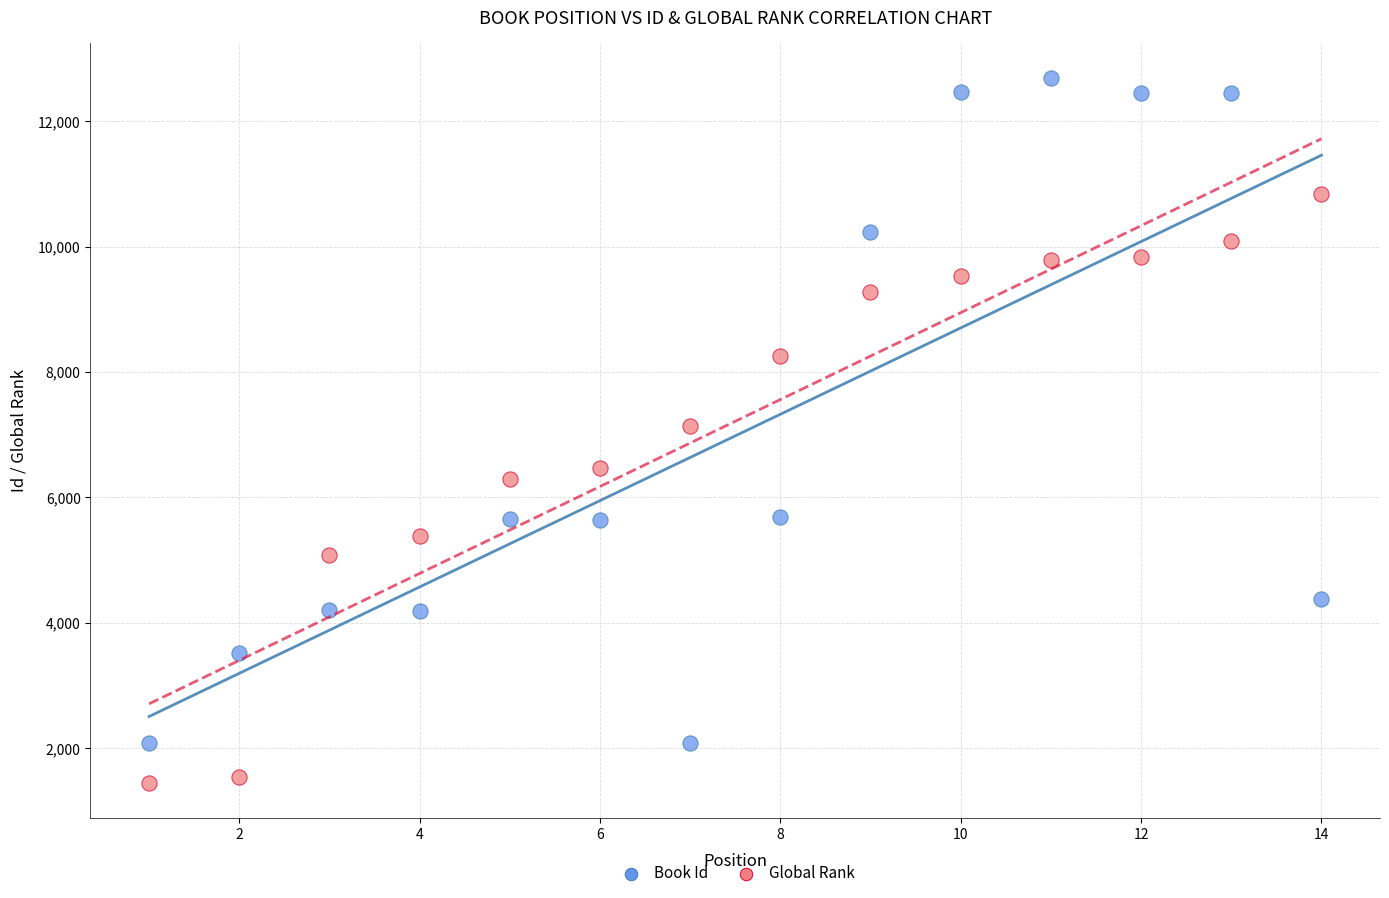

Which series reaches the maximum Y coordinate?

Book Id